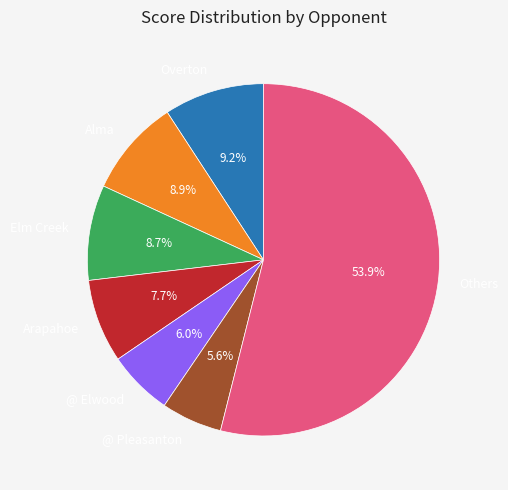

What is the largest slice in the pie chart?

Others